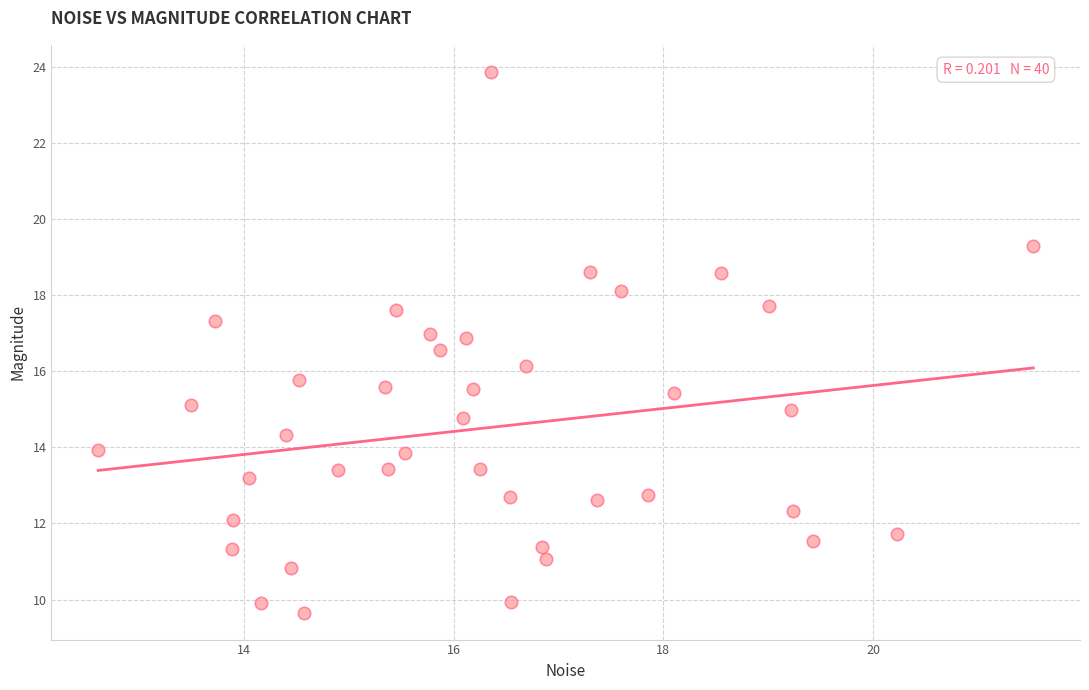

What is the range of Y values (max minus min)?

14.2